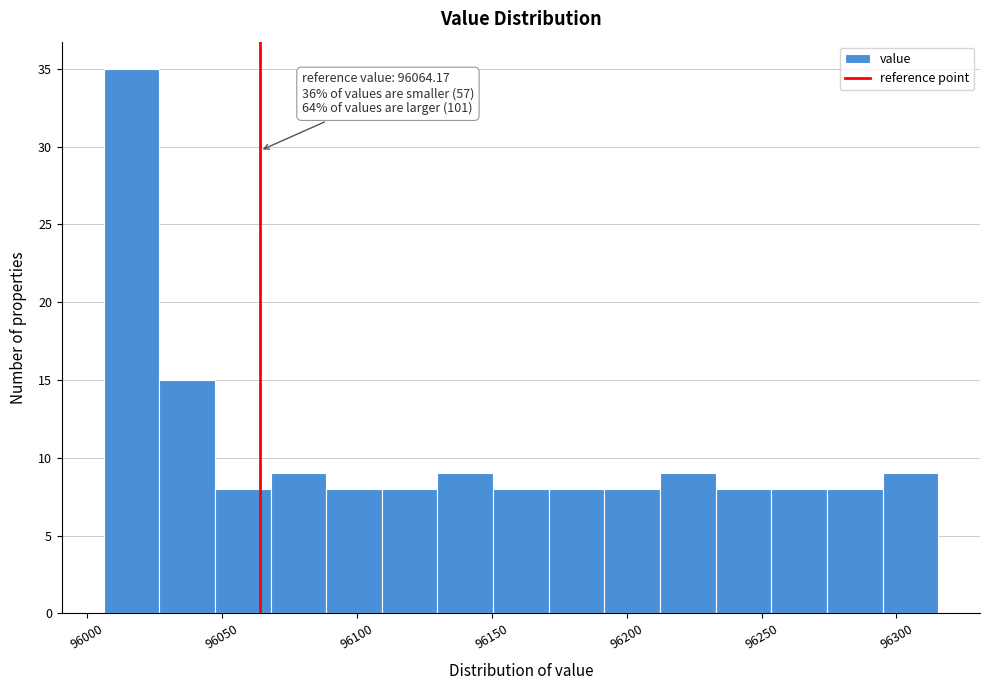

Over which range of the x-axis is the bar tallest?

96005 to 96025